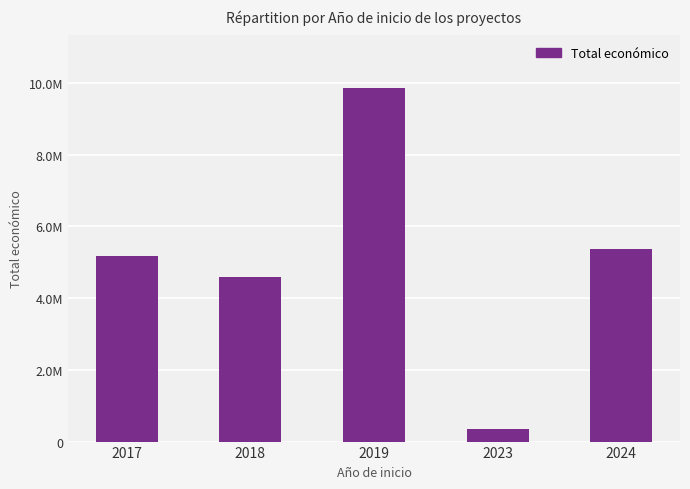

Is it true that the value at 2023 is 147165?

False